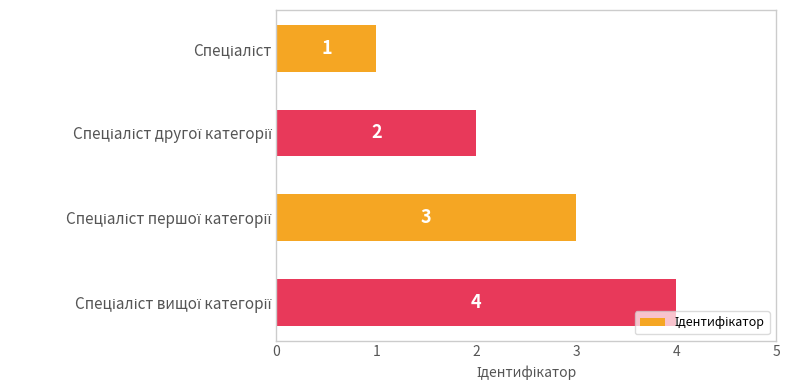

What is the greatest value displayed?

4